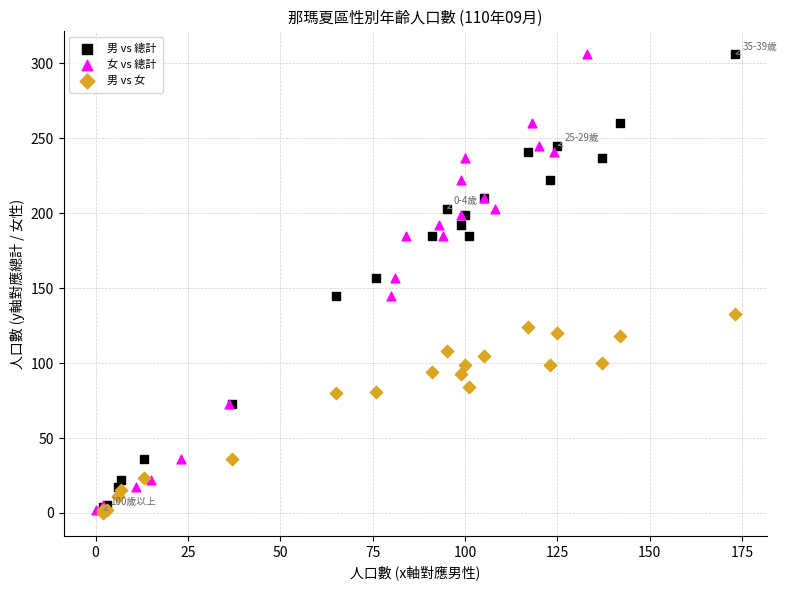

What are all the series names shown in the legend?

男 vs 總計, 女 vs 總計, 男 vs 女